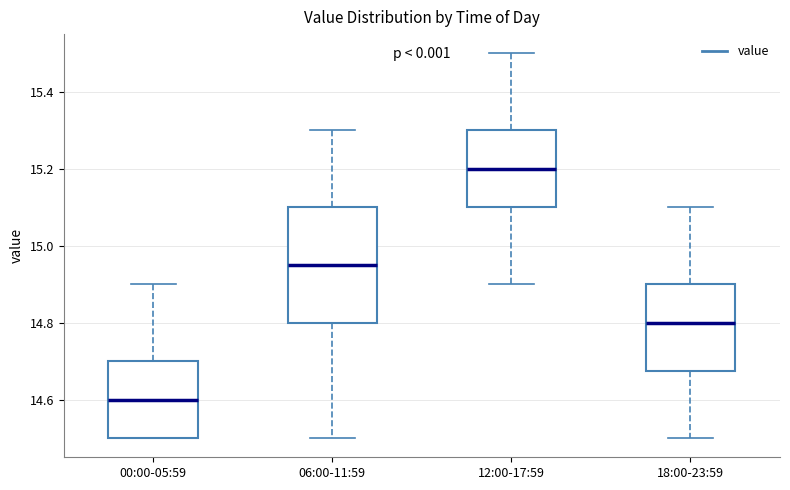

Reading left to right, transcribe this box plot: for each box, give where its median line is, the range the box spans, and where its two whiskers end, as read against the y-axis. The values are not printed on the chart, so give them approximately, as read against the axis.

00:00-05:59: median 14.60, box 14.50 to 14.70, whiskers 14.50 to 14.90
06:00-11:59: median 14.96, box 14.80 to 15.10, whiskers 14.50 to 15.30
12:00-17:59: median 15.20, box 15.10 to 15.30, whiskers 14.90 to 15.50
18:00-23:59: median 14.80, box 14.68 to 14.90, whiskers 14.50 to 15.10